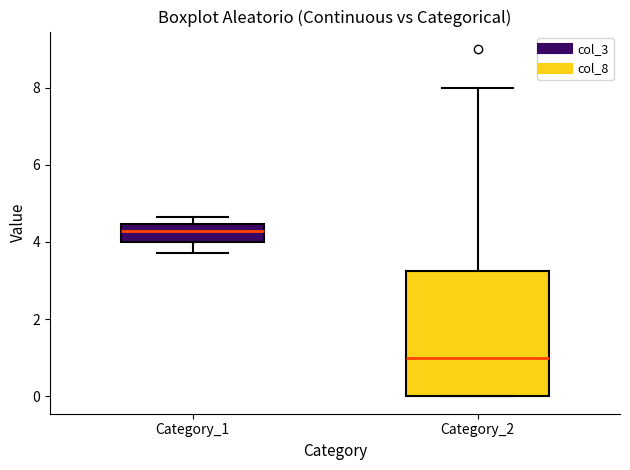

Reading left to right, read every box against the y-axis: the position of its median line, the range the box covers, and the ends of its whiskers. The values are not printed on the chart, so give them approximately, as read against the axis.

Category_1: median 4.2, box 4.0 to 4.4, whiskers 3.8 to 4.6
Category_2: median 1.0, box 0.0 to 3.2, whiskers 0.0 to 8.0